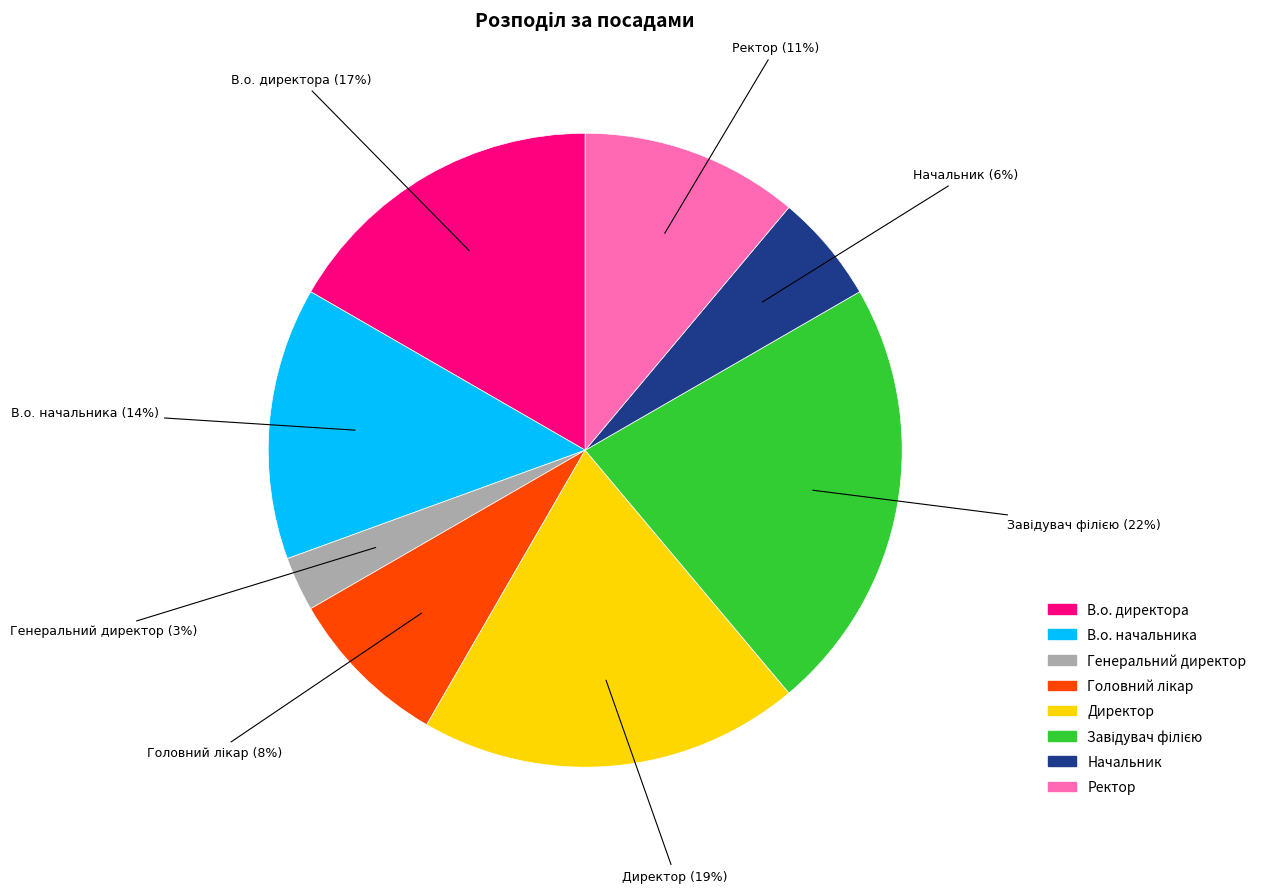

Which has a higher value, В.о. директора or Начальник?

В.о. директора